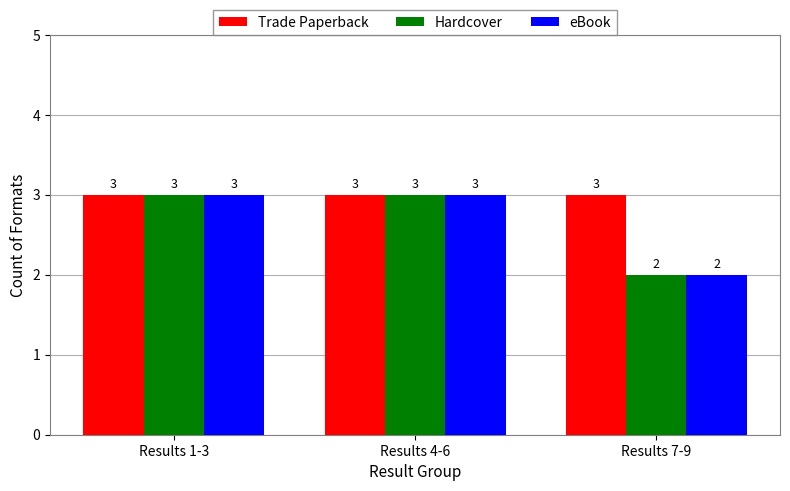

Are the bars grouped side by side (vs. stacked)?

Yes